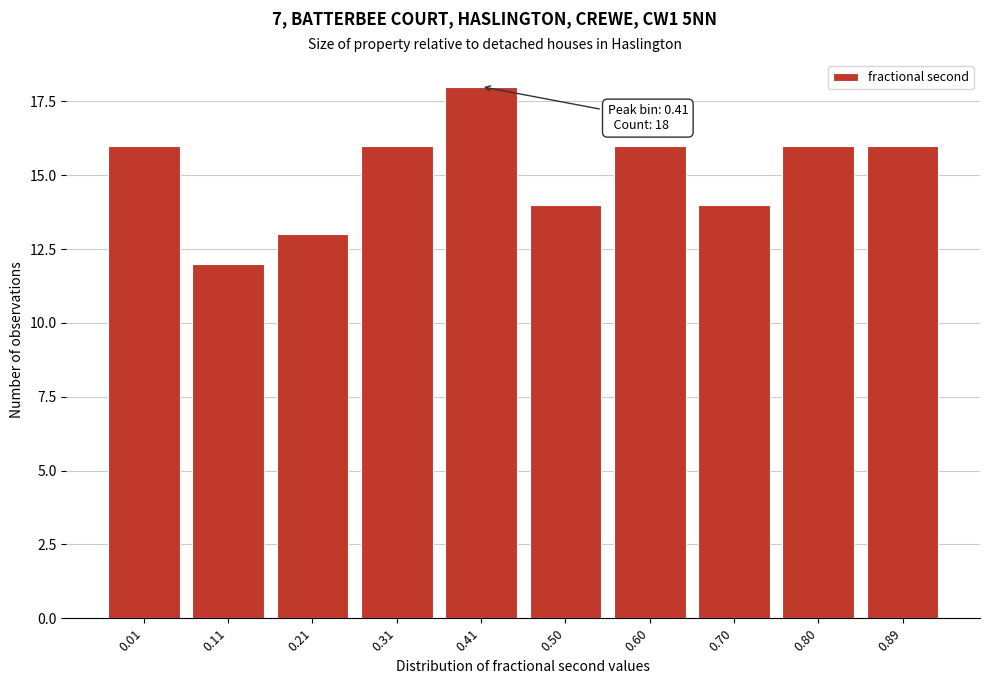

Reading left to right, extract all data points from this chart.

0.01=16	0.11=12	0.21=13	0.31=16	0.41=18	0.50=14	0.60=16	0.70=14	0.80=16	0.89=16